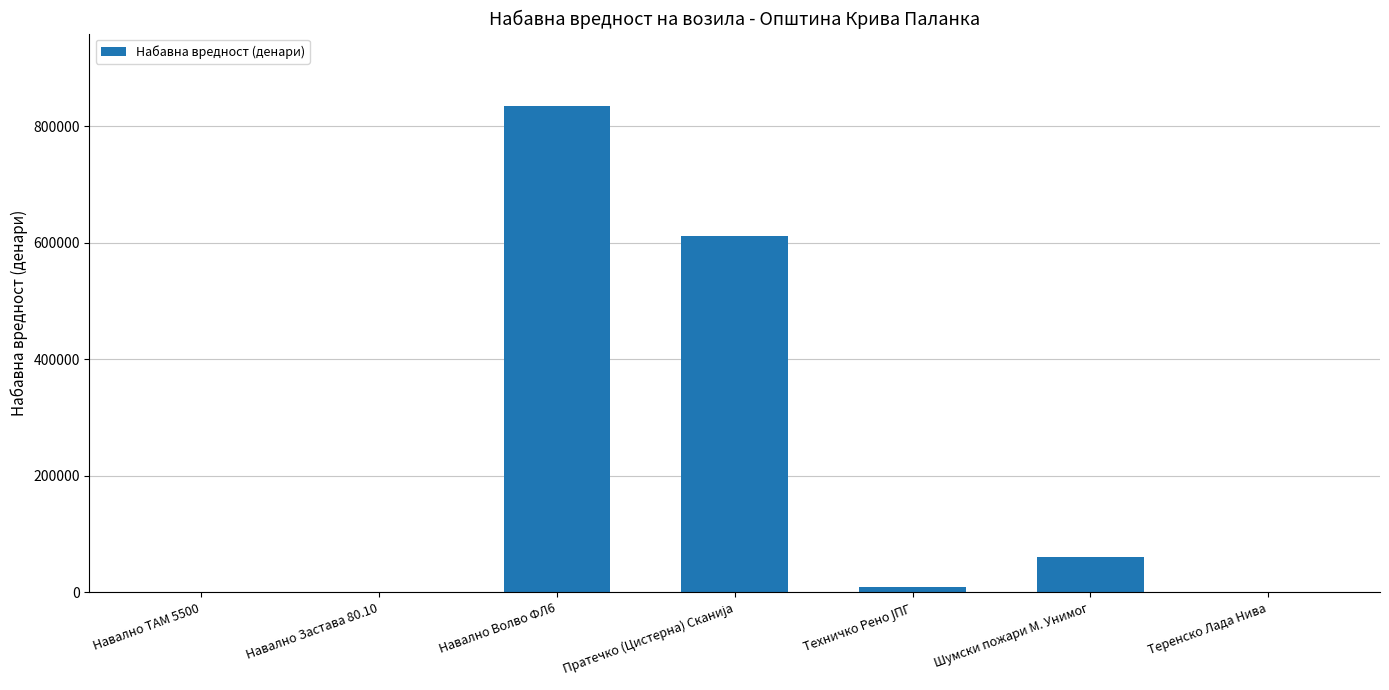

What is the sum of all values?

1518684